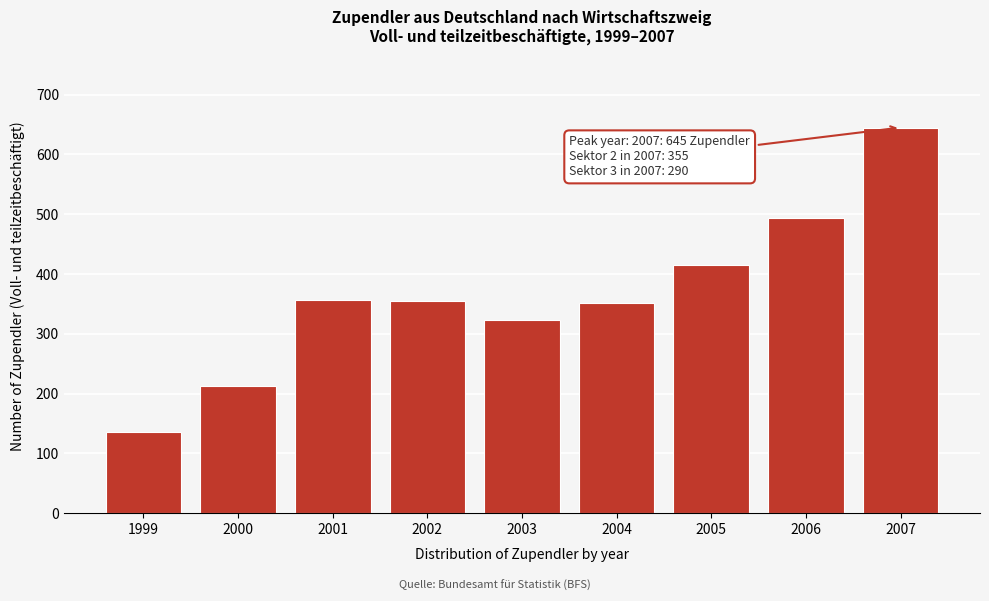

What is the value of the 9th bar from the left?

645